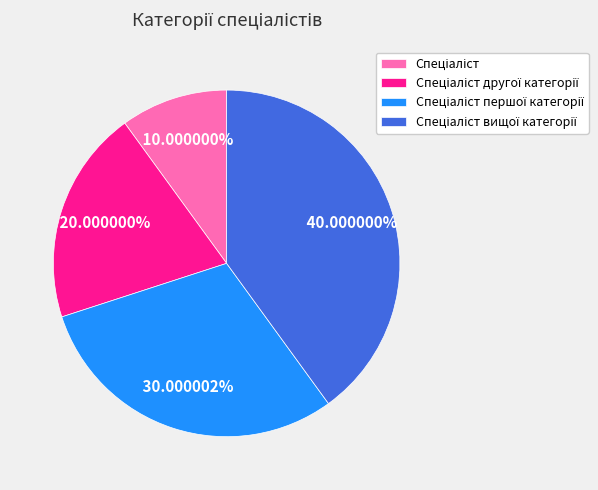

Is there a majority slice in this chart?

No